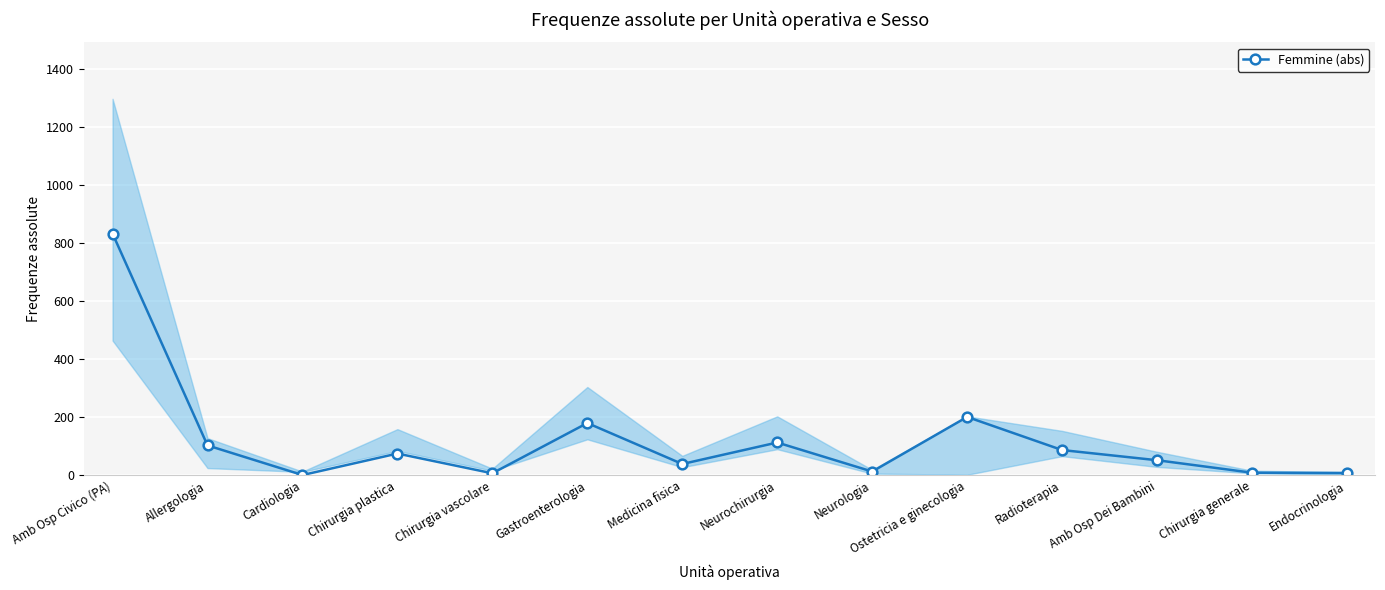

List the labels in order of value, smallest first.

Cardiologia, Chirurgia vascolare, Endocrinologia, Chirurgia generale, Neurologia, Medicina fisica, Amb Osp Dei Bambini, Chirurgia plastica, Radioterapia, Allergologia, Neurochirurgia, Gastroenterologia, Ostetricia e ginecologia, Amb Osp Civico (PA)